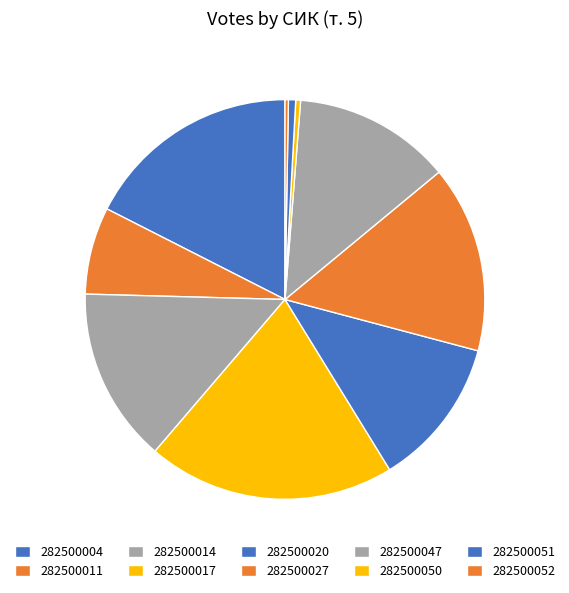

Which slice is the smallest?

282500052